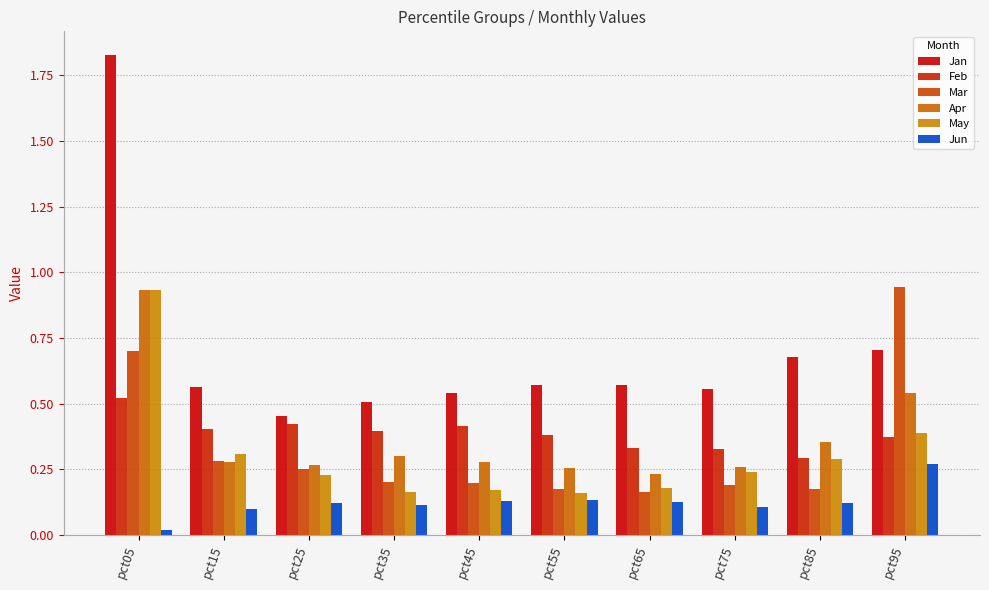

The Feb series shows 0.7 at pct25. True or false?

False